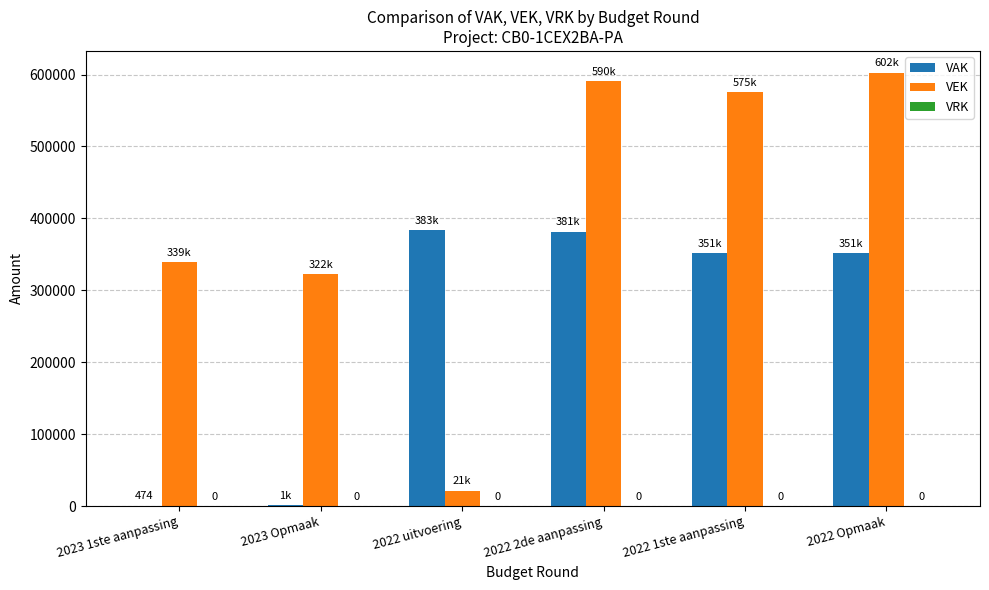

What position from the right is 2022 uitvoering?

4